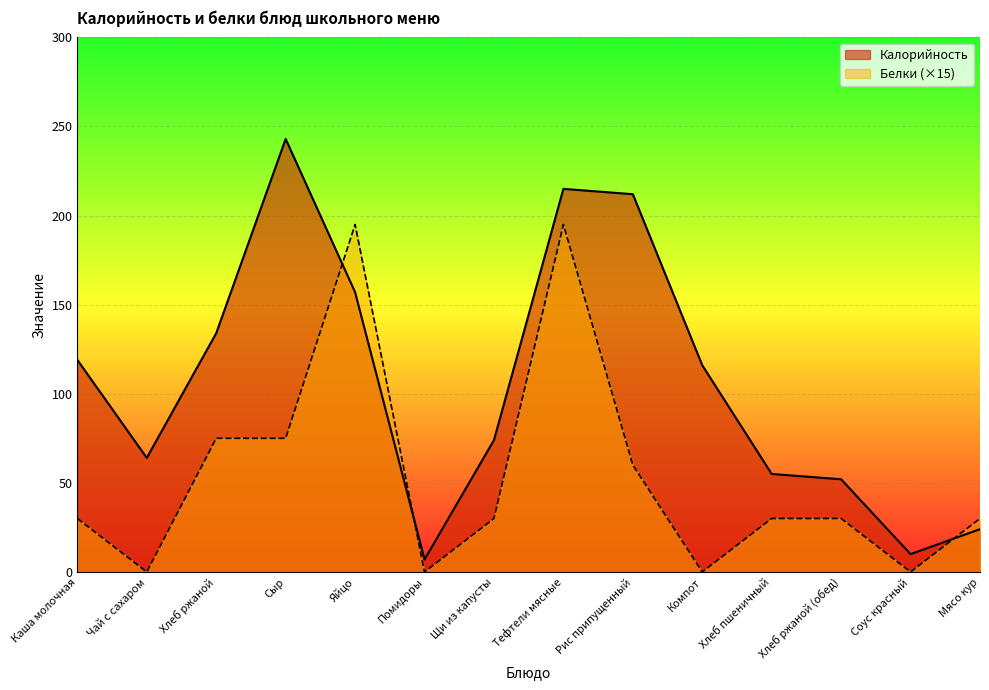

Reading right to left, what are all the values shown in this chart?

Калорийность: 24	10	52	55	116	212	215	74	7	157	243	134	64	119
Белки: 30	0	30	30	0	60	195	30	0	195	75	75	0	30